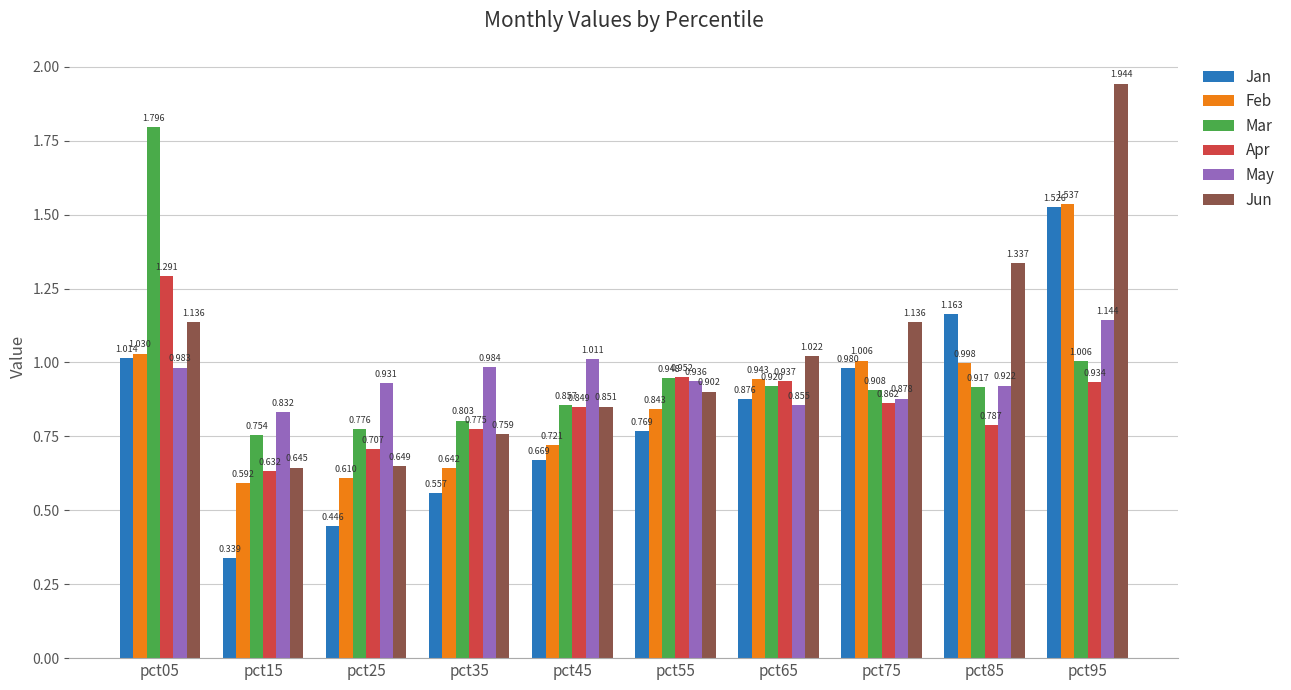

What is the total value across all series at pct55?

5.3